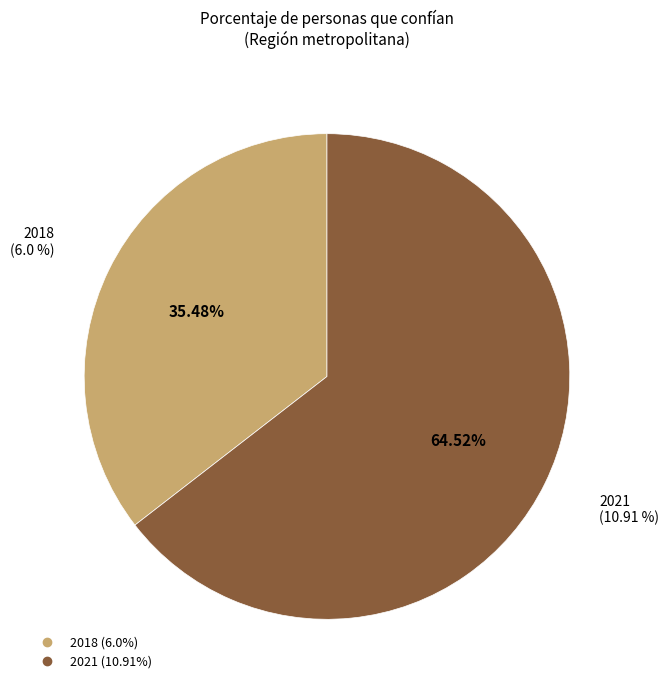

How many segments does this pie chart have?

2